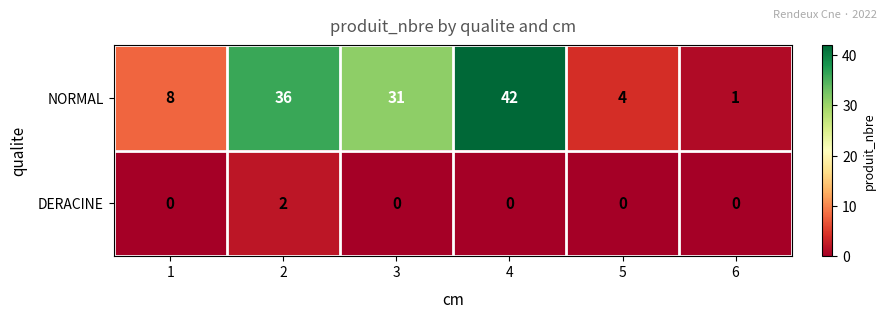

What is the average value of the NORMAL series?

20